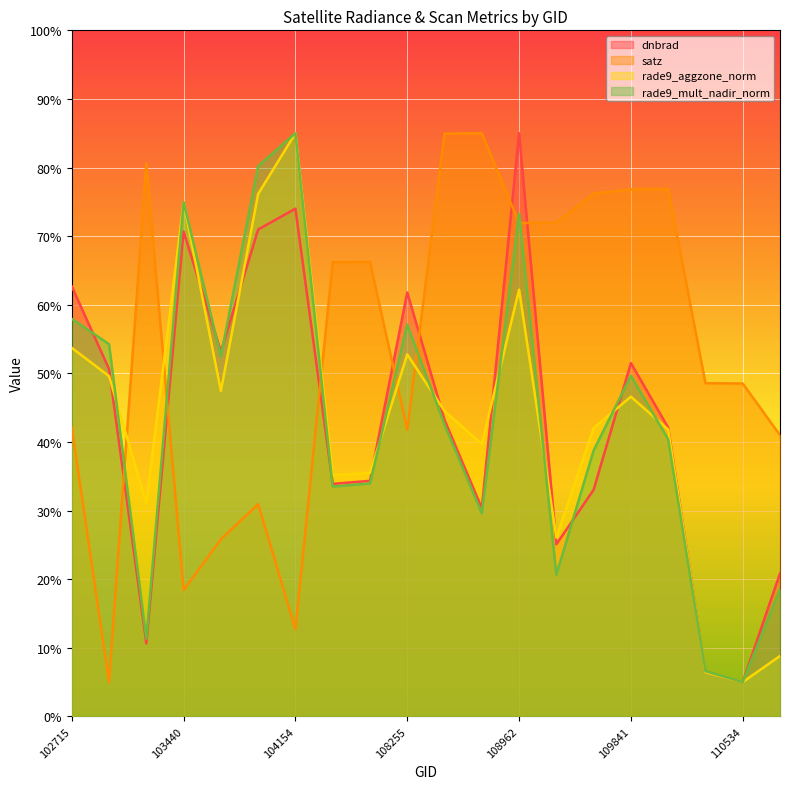

How many interior local peaks does the dnbrad series have?

5